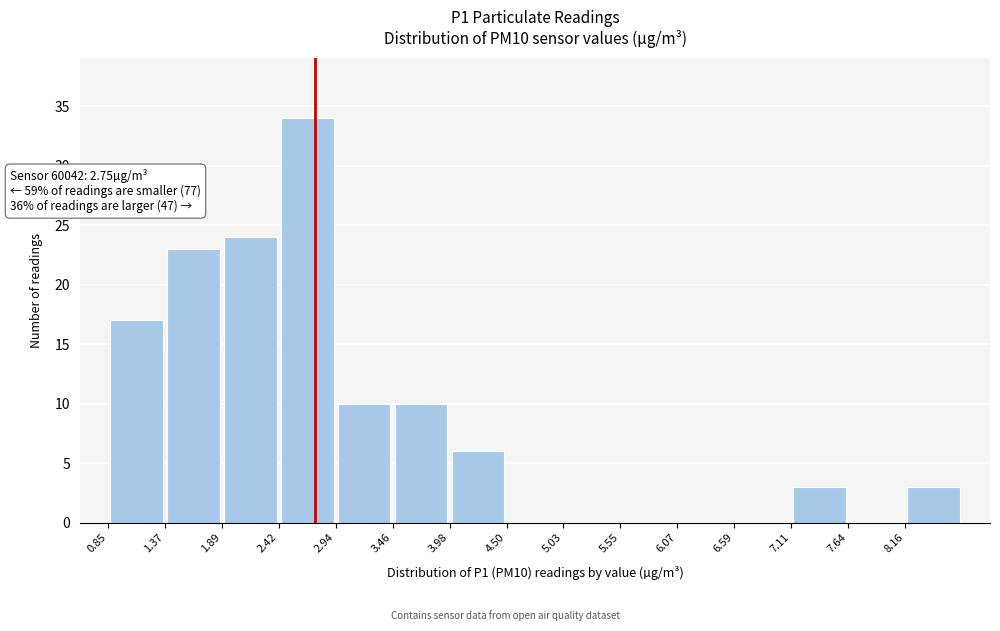

Over which range of the x-axis is the bar tallest?

2.4 to 2.9